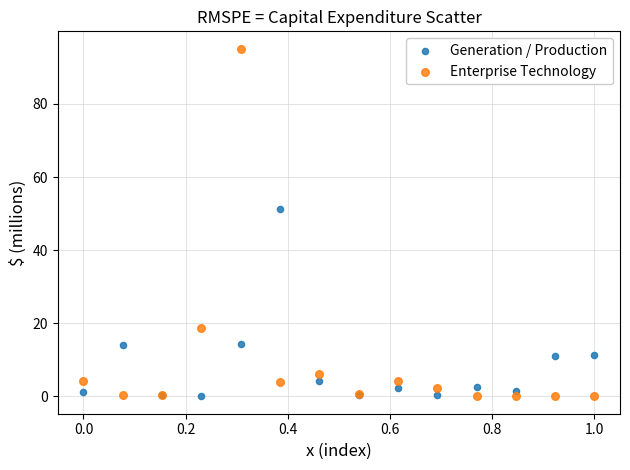

What is the X range (max minus min) for the scatter plot?

1.0